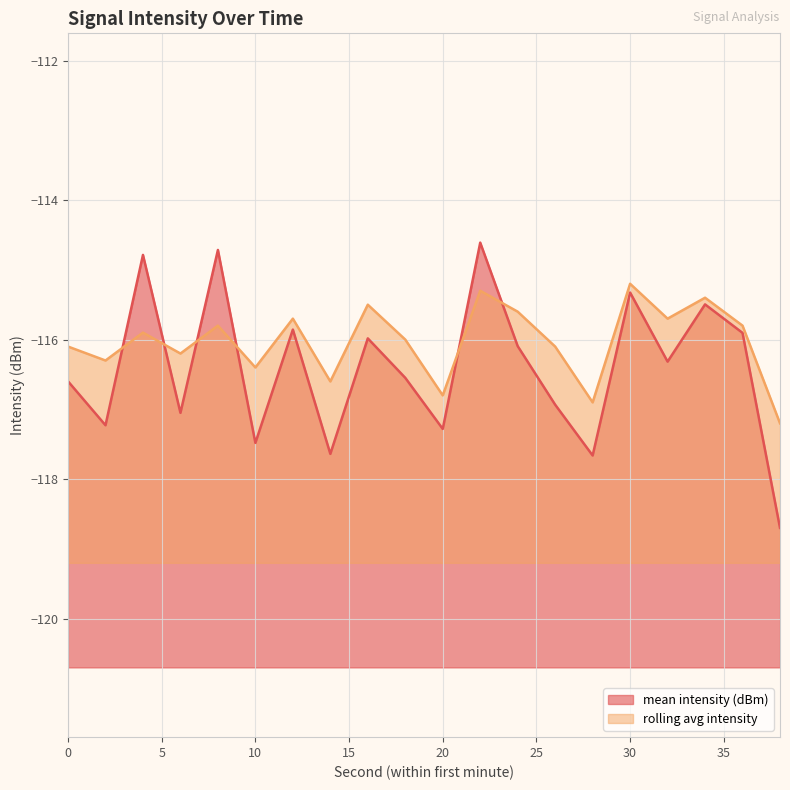

Rank the categories by rolling avg intensity value from lowest to highest.

38, 28, 20, 14, 10, 2, 6, 0, 26, 18, 4, 8, 36, 12, 32, 24, 16, 34, 22, 30